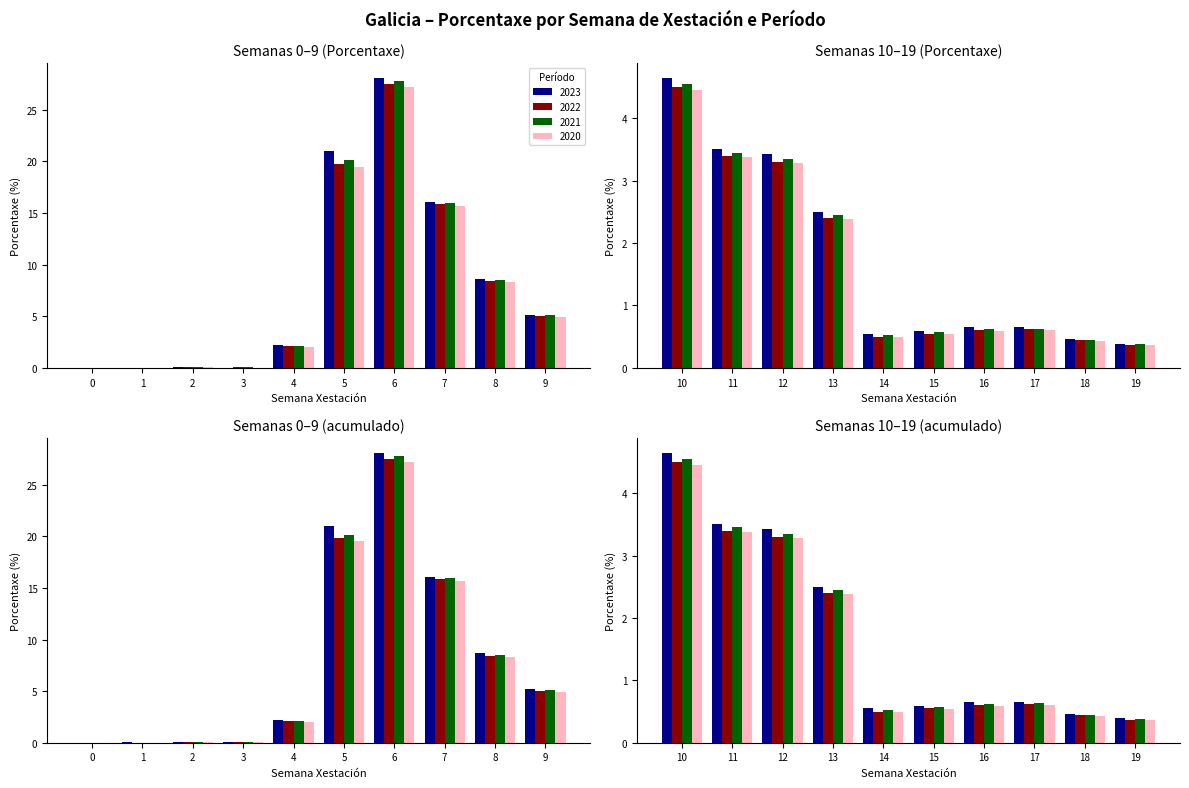

What are all the series names shown in the legend?

2023, 2022, 2021, 2020